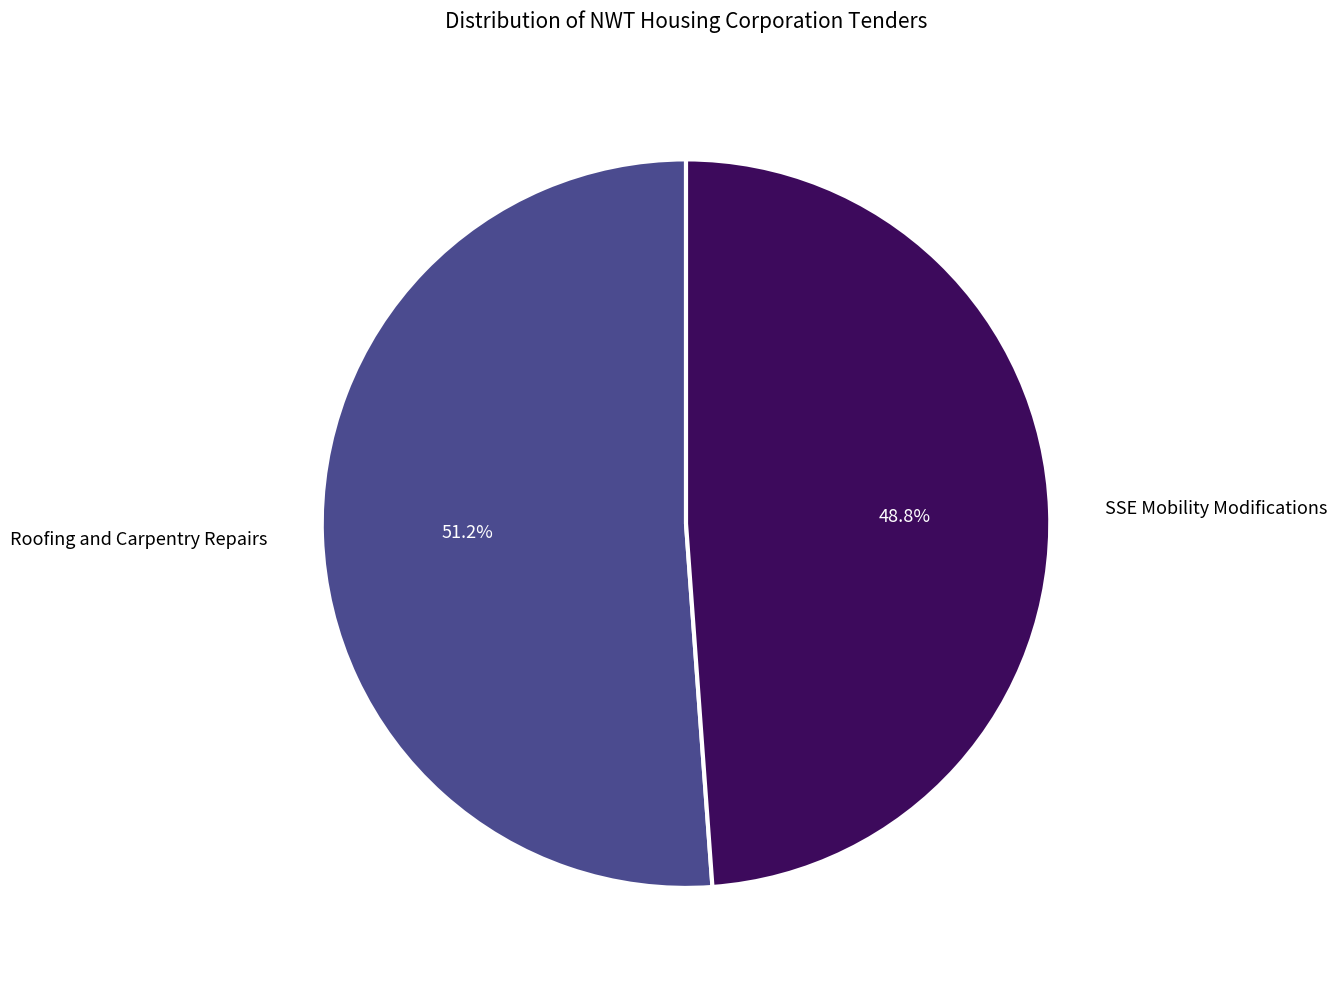

Does any single category account for the majority?

Yes